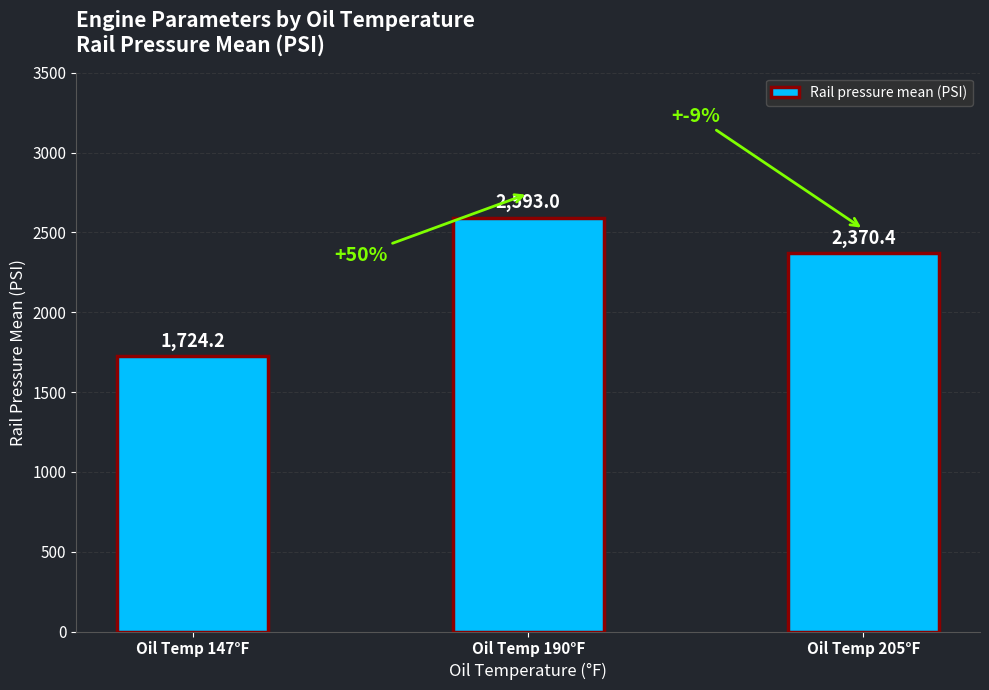

At which label does the data first exceed 2370?

Oil Temp 190°F